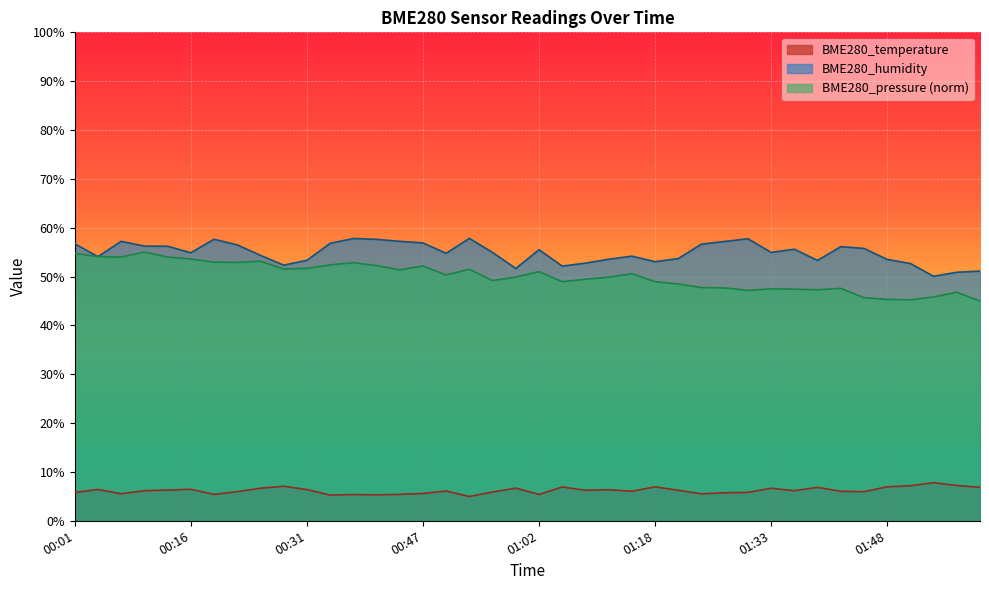

Is the value of BME280_temperature at 02:00 greater than the value of BME280_humidity at 01:27?

No